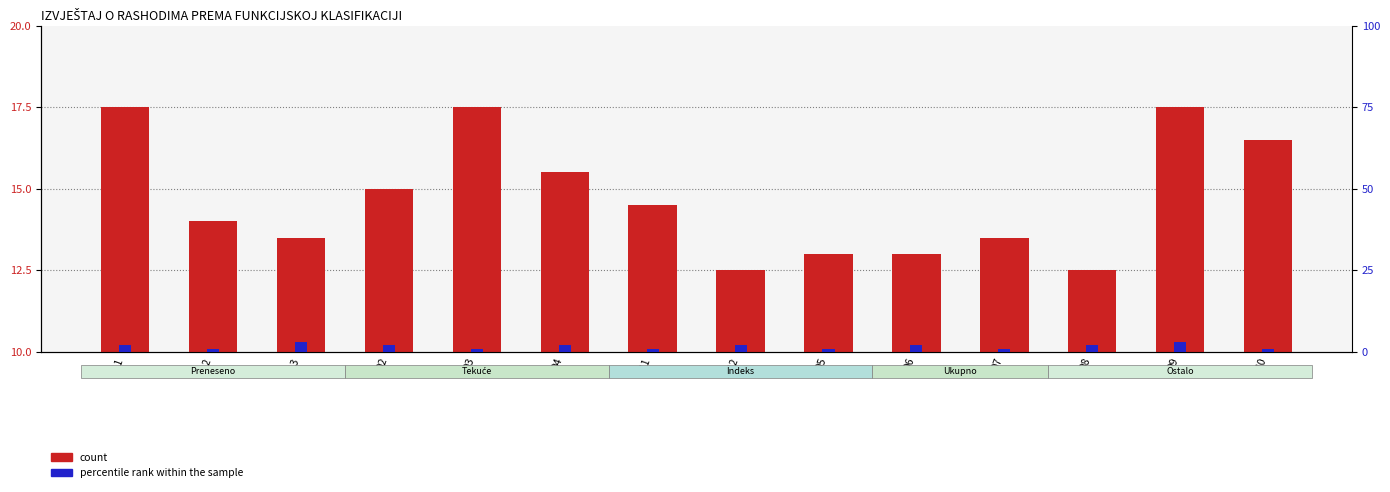

Rank the categories by count value from highest to lowest.

011, 03, 09, 10, 04, 02, 041, 012, 013, 07, 05, 06, 042, 08